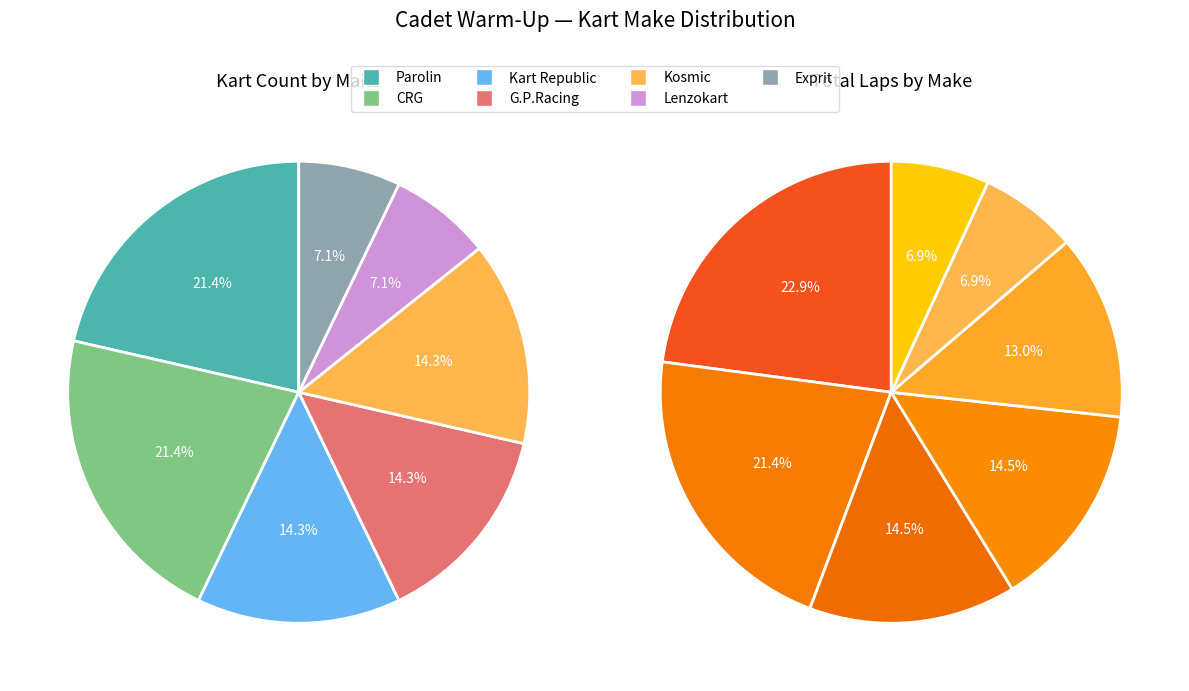

What is the total percentage of Kosmic and Parolin?

35.7%